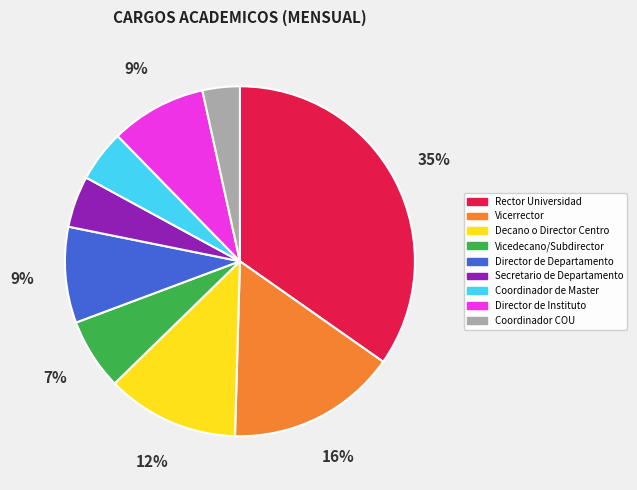

To the nearest percent, what is the difference between the Decano o Director Centro and Coordinador de Master slice percentages?

7%